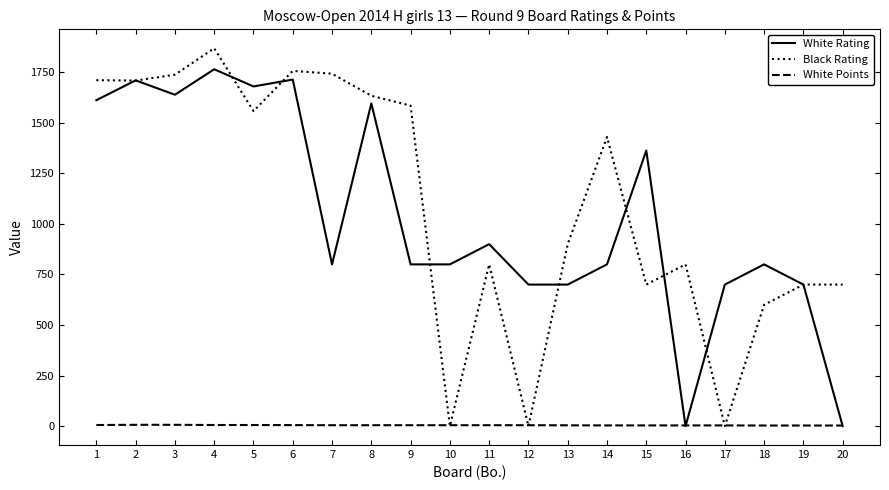

What are all the series names shown in the legend?

White Rating, Black Rating, White Points